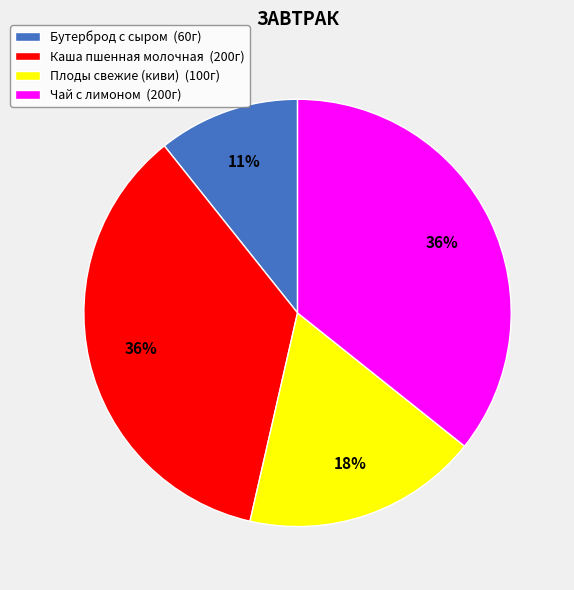

True or false: Плоды свежие (киви) accounts for 4% of the total.

False